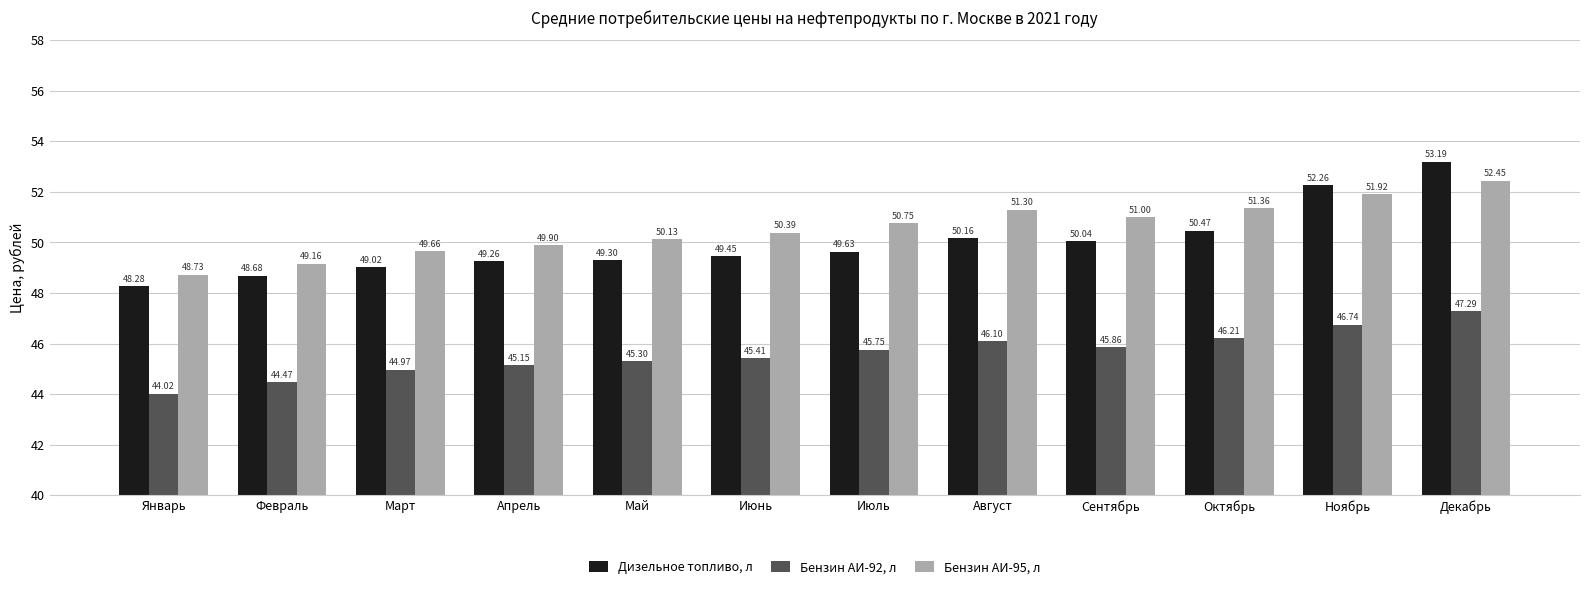

How many distinct data groups are displayed?

3